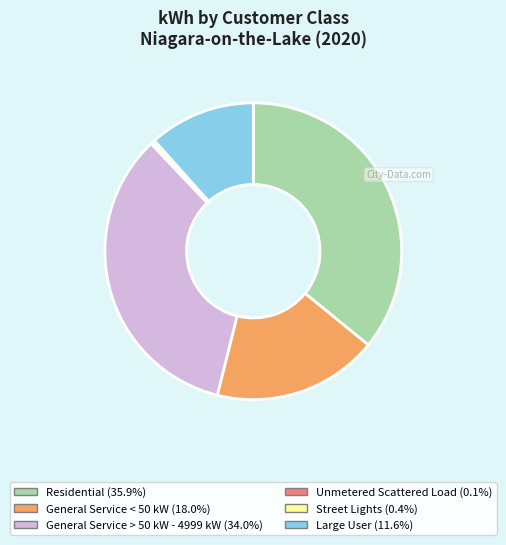

Is the sum of General Service > 50 kW - 4999 kW (34.0%) and Residential (35.9%) greater than half?

Yes